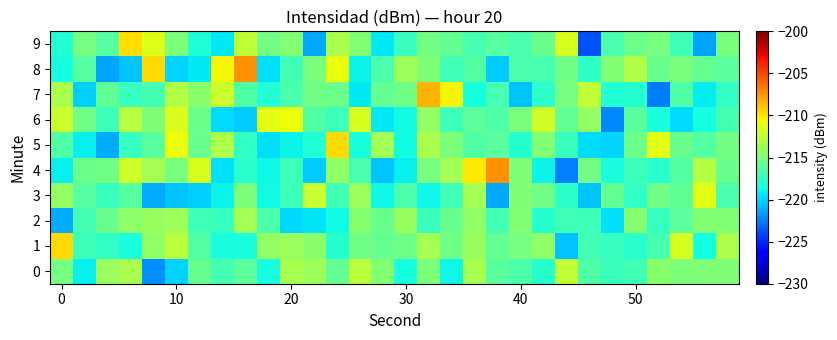

What is the maximum value shown in the chart?

-207.4